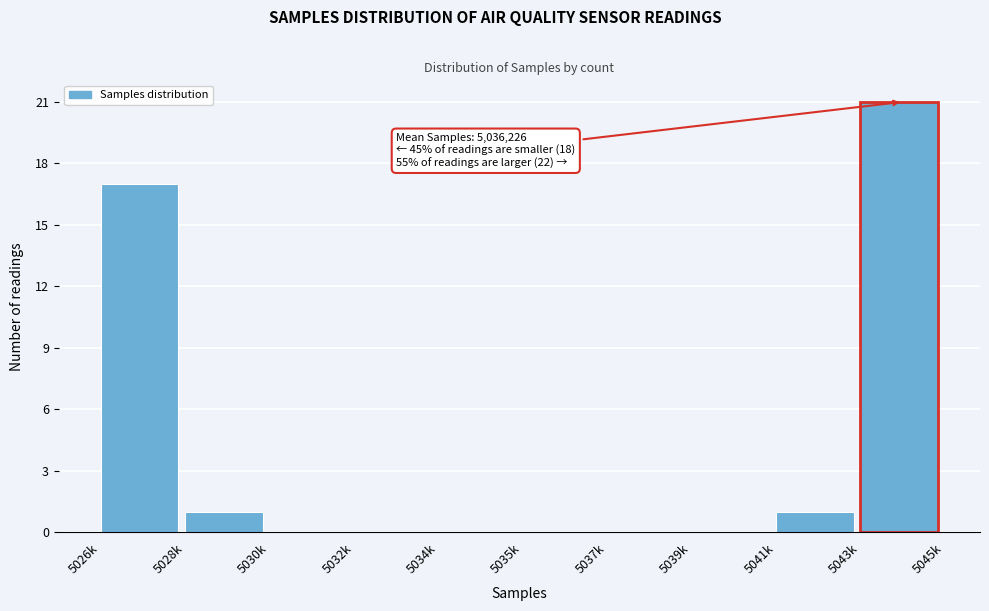

Reading left to right, transcribe all the data shown in this chart.

5026k=17	5028k=1	5030k=0	5032k=0	5034k=0	5035k=0	5037k=0	5039k=0	5041k=1	5043k=21